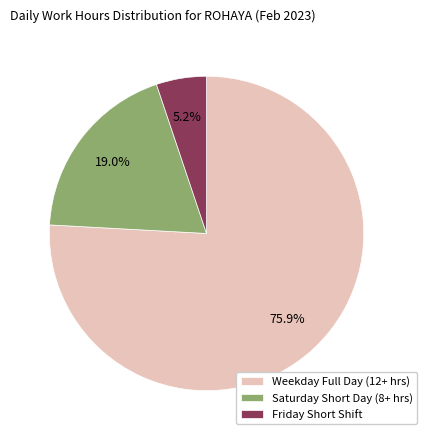

What is the smallest slice in the pie chart?

Friday Short Shift